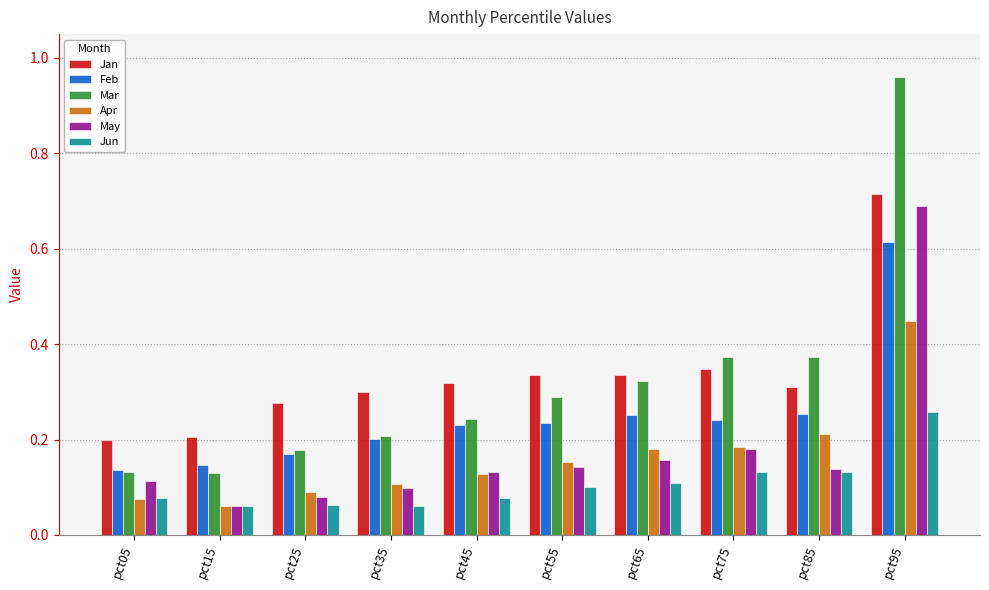

Which series has the widest spread of values?

Mar